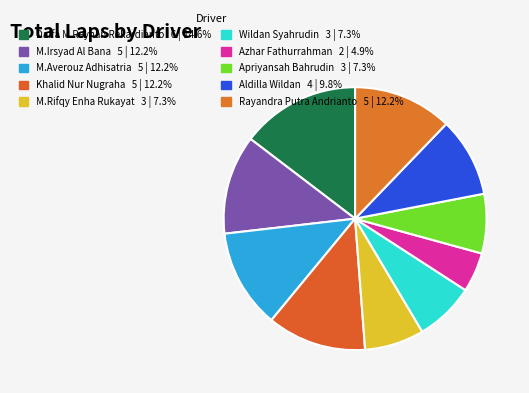

Rank the categories by value from lowest to highest.

Azhar Fathurrahman, M.Rifqy Enha Rukayat, Wildan Syahrudin, Apriyansah Bahrudin, Aldilla Wildan, M.Irsyad Al Bana, M.Averouz Adhisatria, Khalid Nur Nugraha, Rayandra Putra Andrianto, Daffa M Reyhan Rekardianto